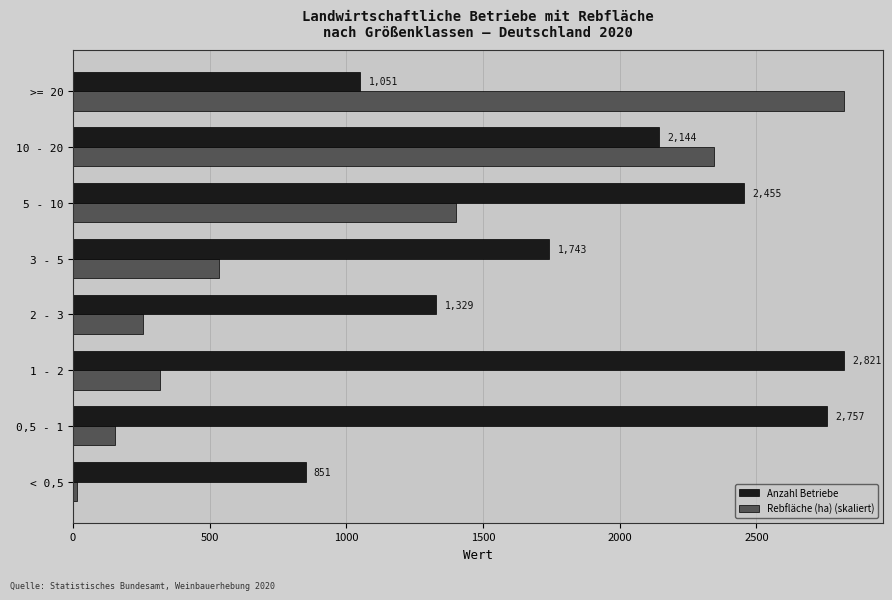

What is the sum of all Anzahl Betriebe values?

15151.0